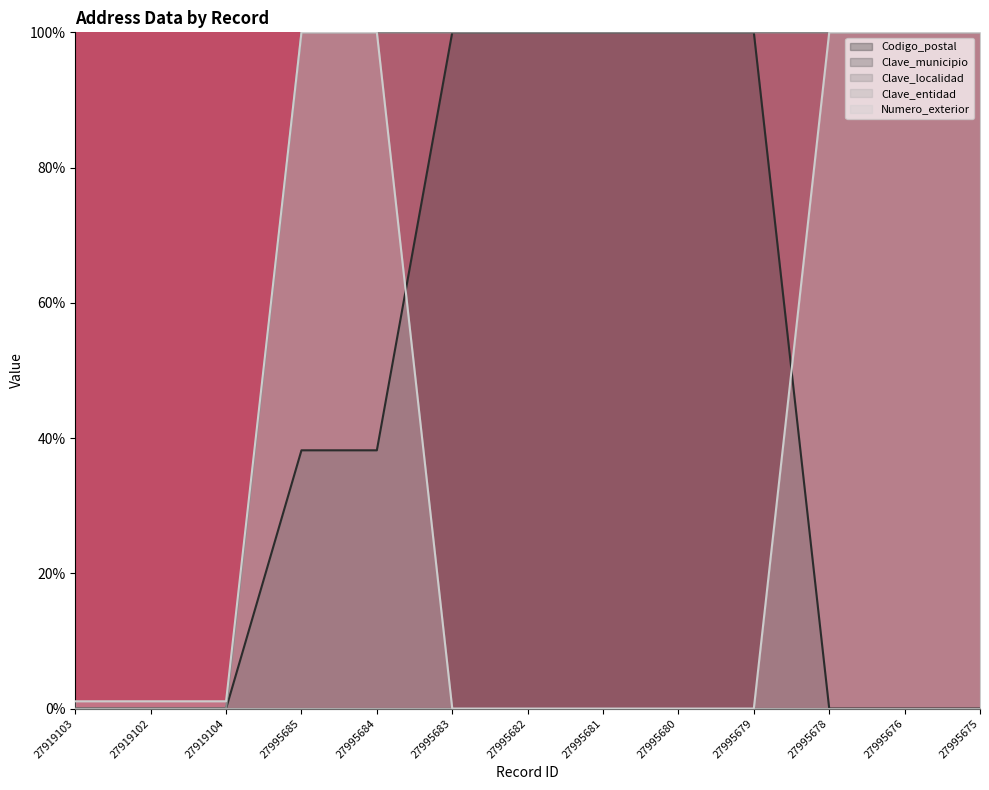

At which label does Codigo_postal first exceed 38?

27995685